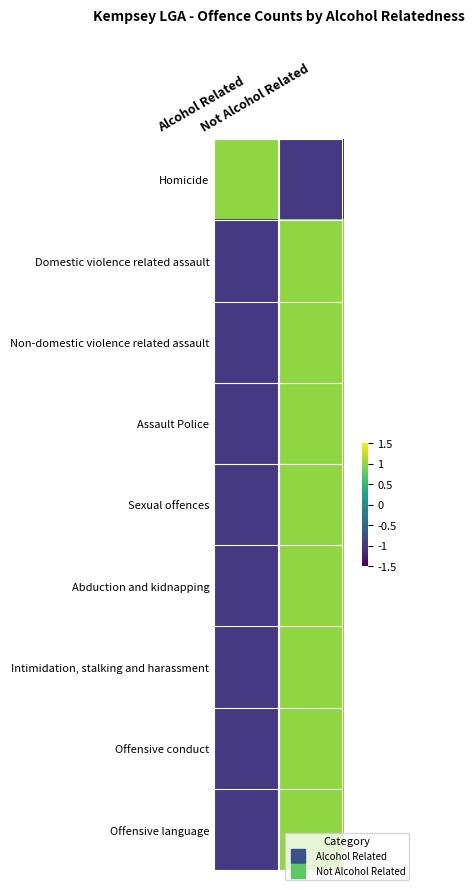

List the series in order of their peak value, lowest first.

Homicide, Domestic violence related assault, Non-domestic violence related assault, Assault Police, Sexual offences, Abduction and kidnapping, Intimidation, stalking and harassment, Offensive conduct, Offensive language